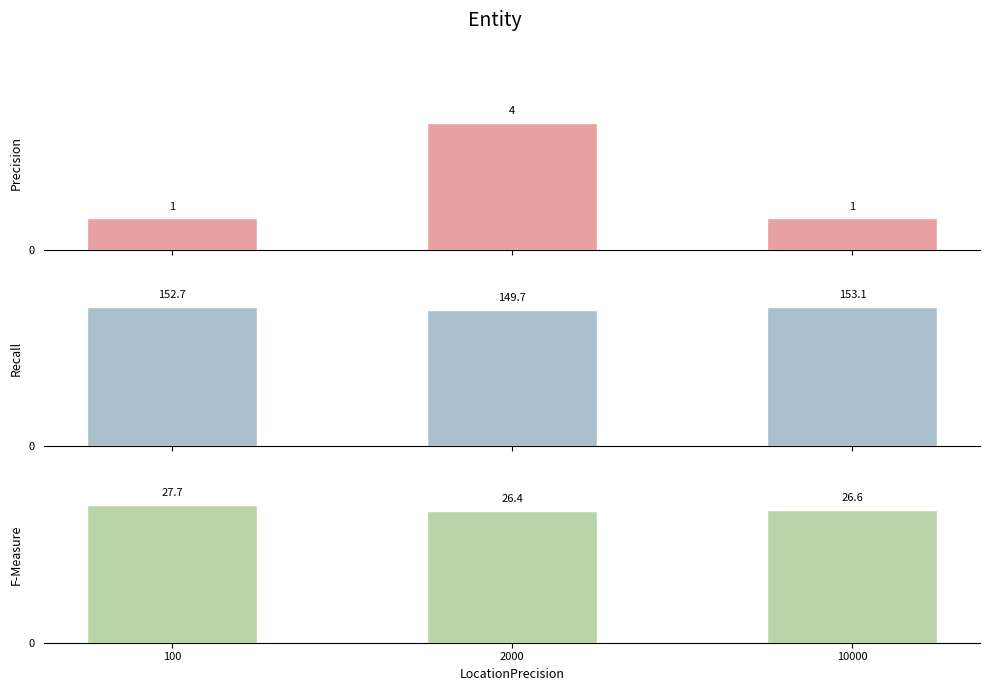

What is the smallest value displayed?

1.0